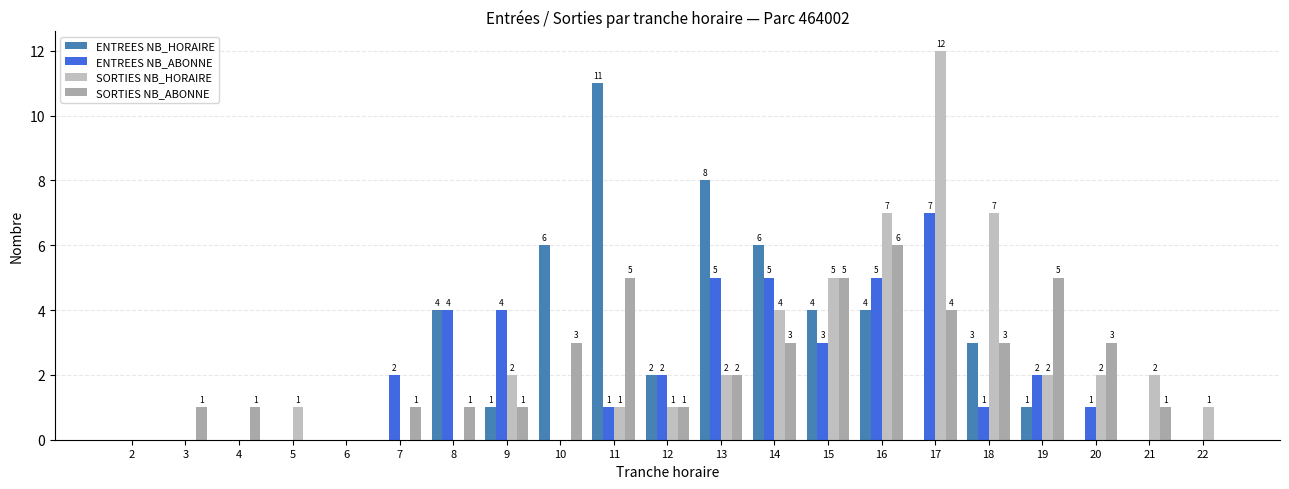

Where does the SORTIES NB_ABONNE series first go above 1?

10